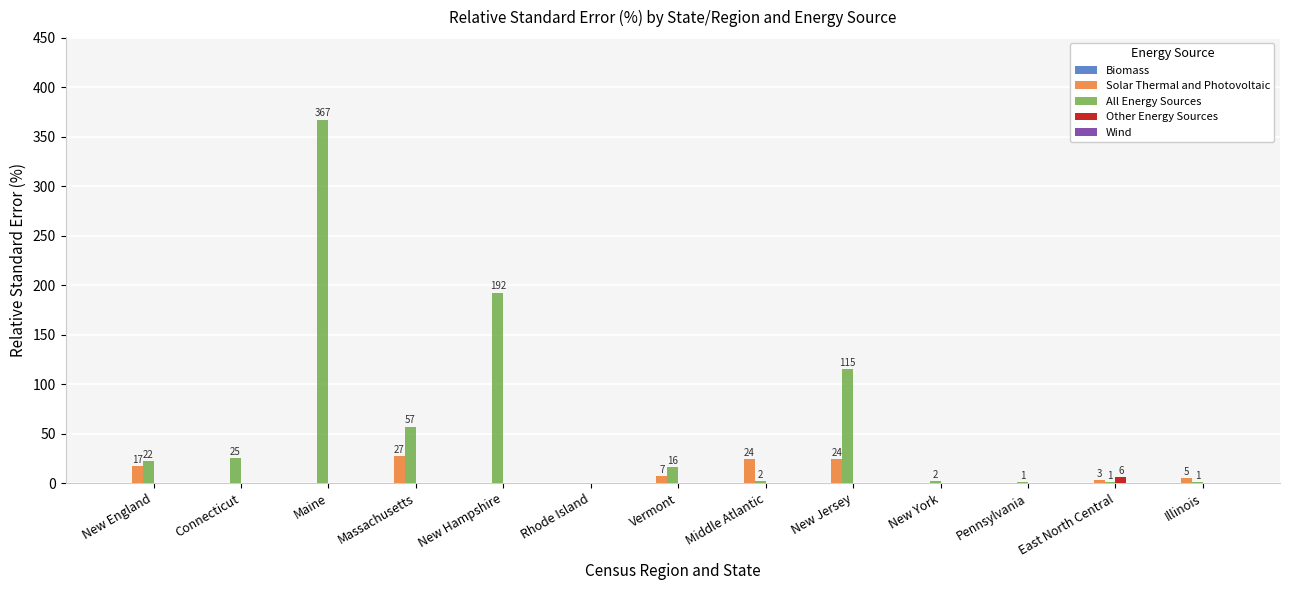

Which category has the highest value across all series?

Maine